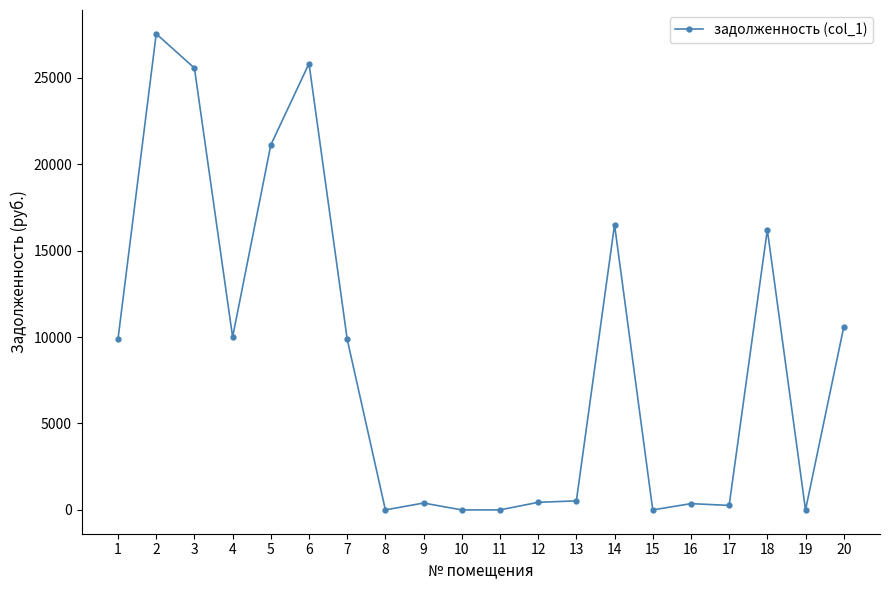

How many lines are shown in the chart?

1